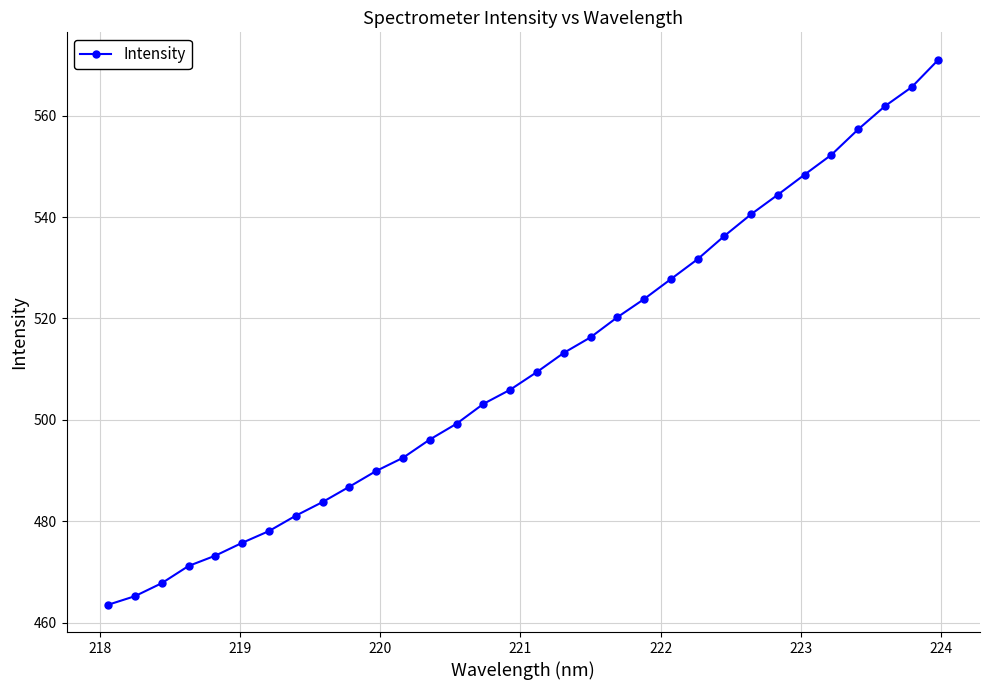

What is the maximum value shown in the chart?

571.1